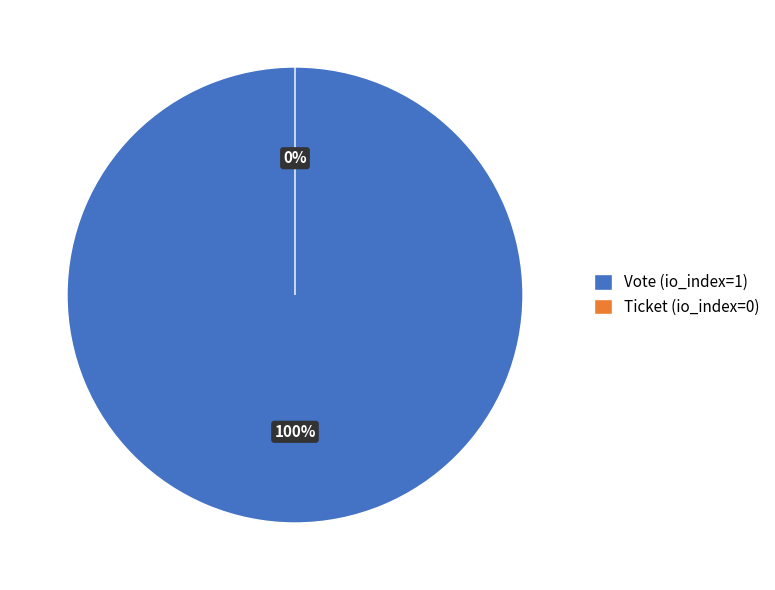

Count the number of slices in the pie.

2